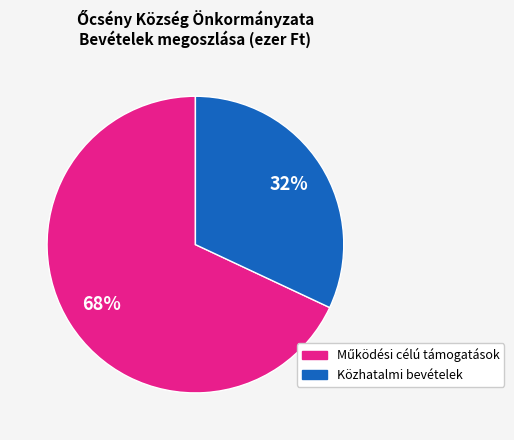

Does any single category account for the majority?

Yes